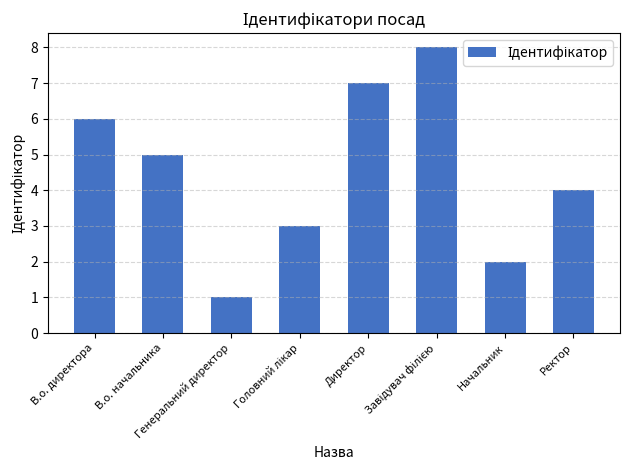

What is the greatest value displayed?

8